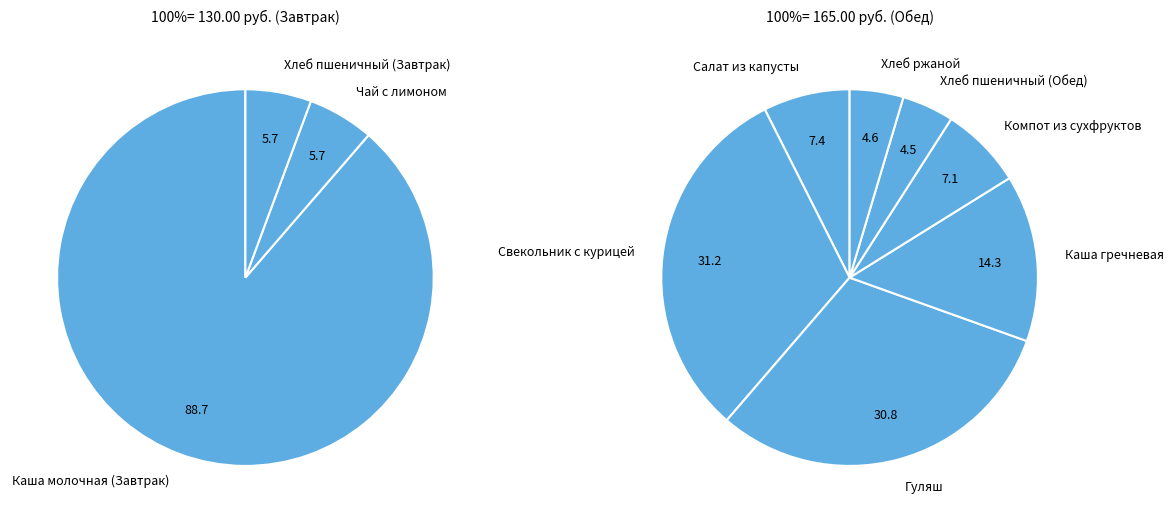

What is the smallest slice in the pie chart?

Хлеб пшеничный (Завтрак)